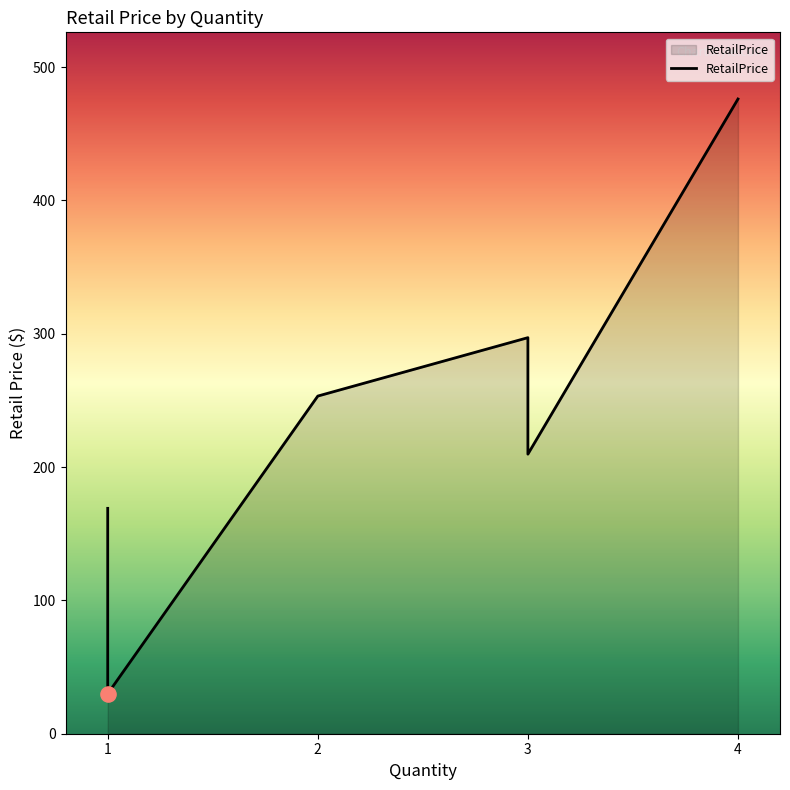

Approximately how many times larger is the value at 1 compared to 4?

0.4